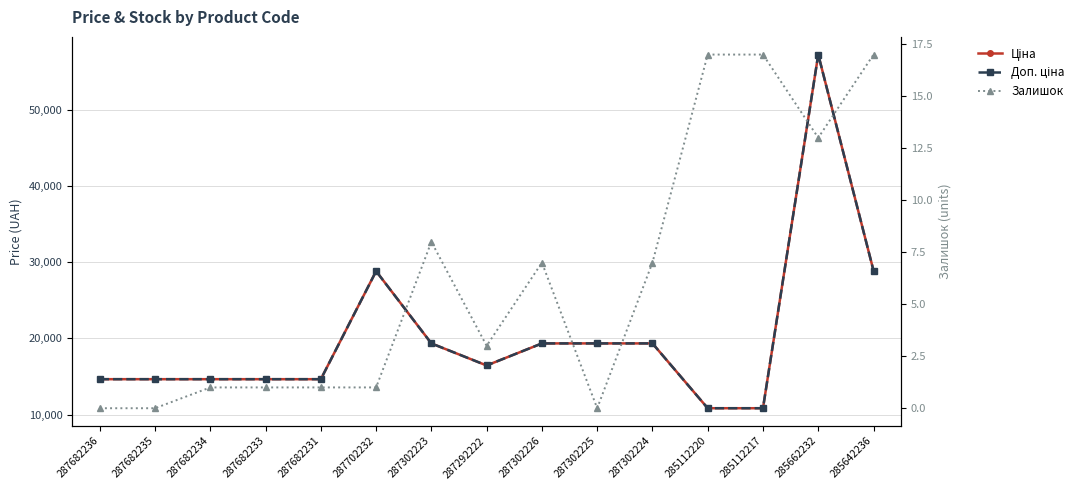

What is the total value across all series at 287702232?

57644.6